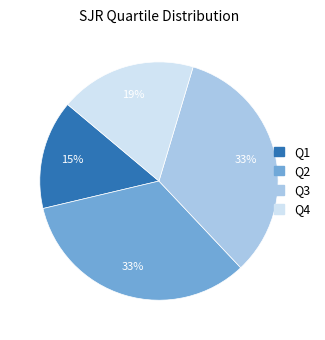

Between Q1 and Q3, which is larger?

Q3